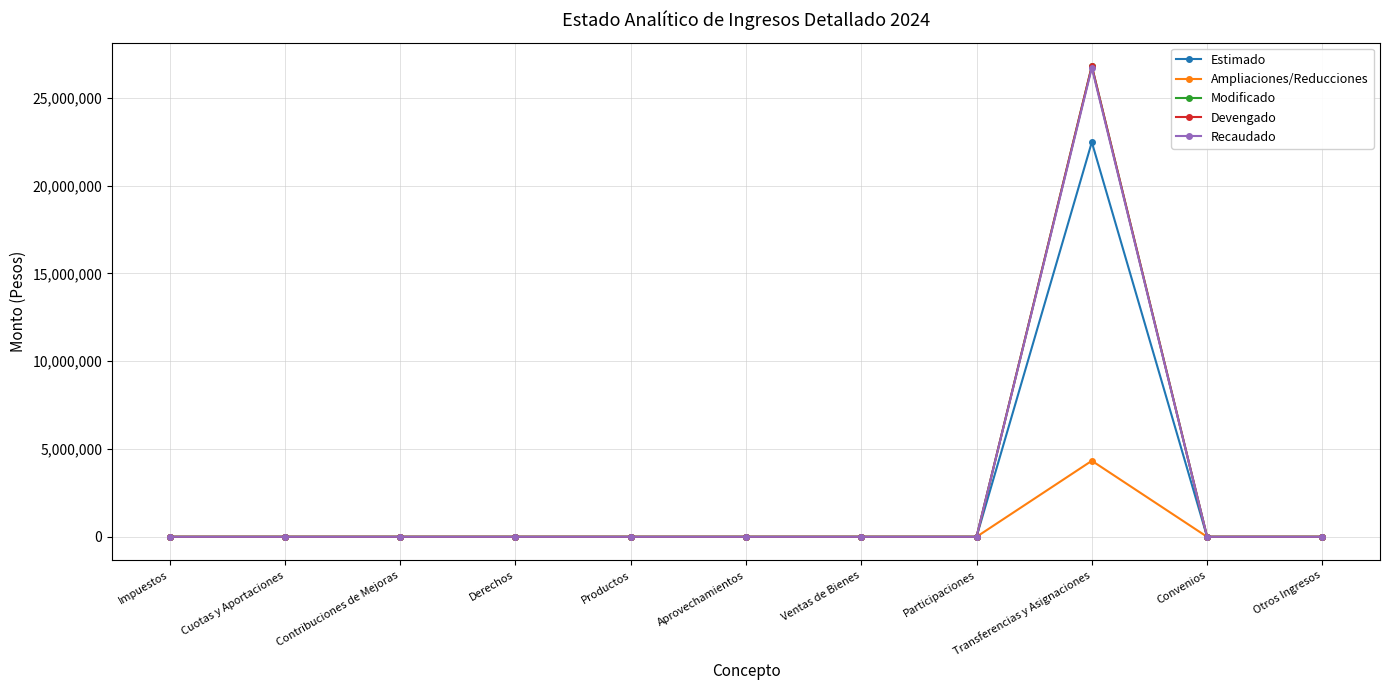

Does the chart have visible grid lines?

Yes